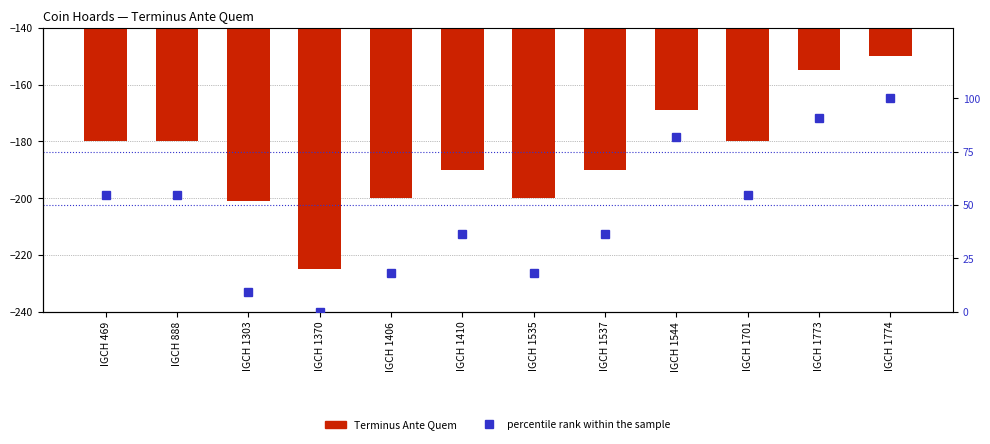

At which category does the chart reach its peak across all series?

IGCH 1774